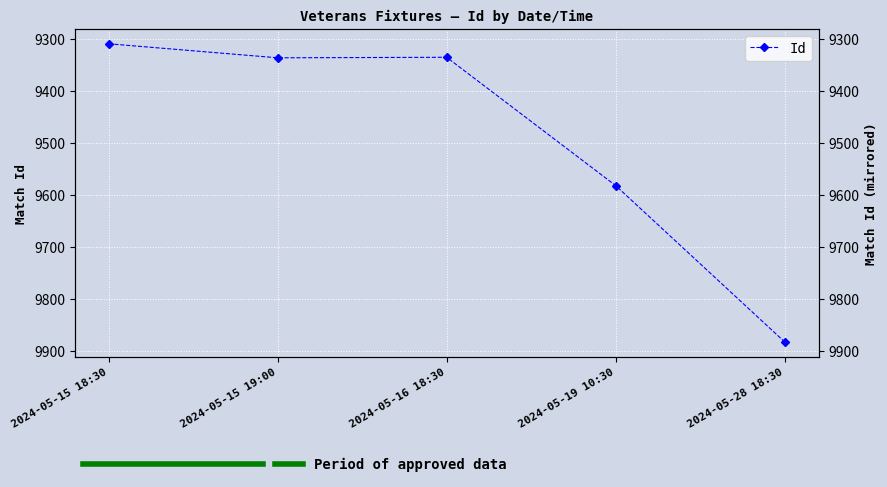

What position from the right is 2024-05-15 18:30?

5